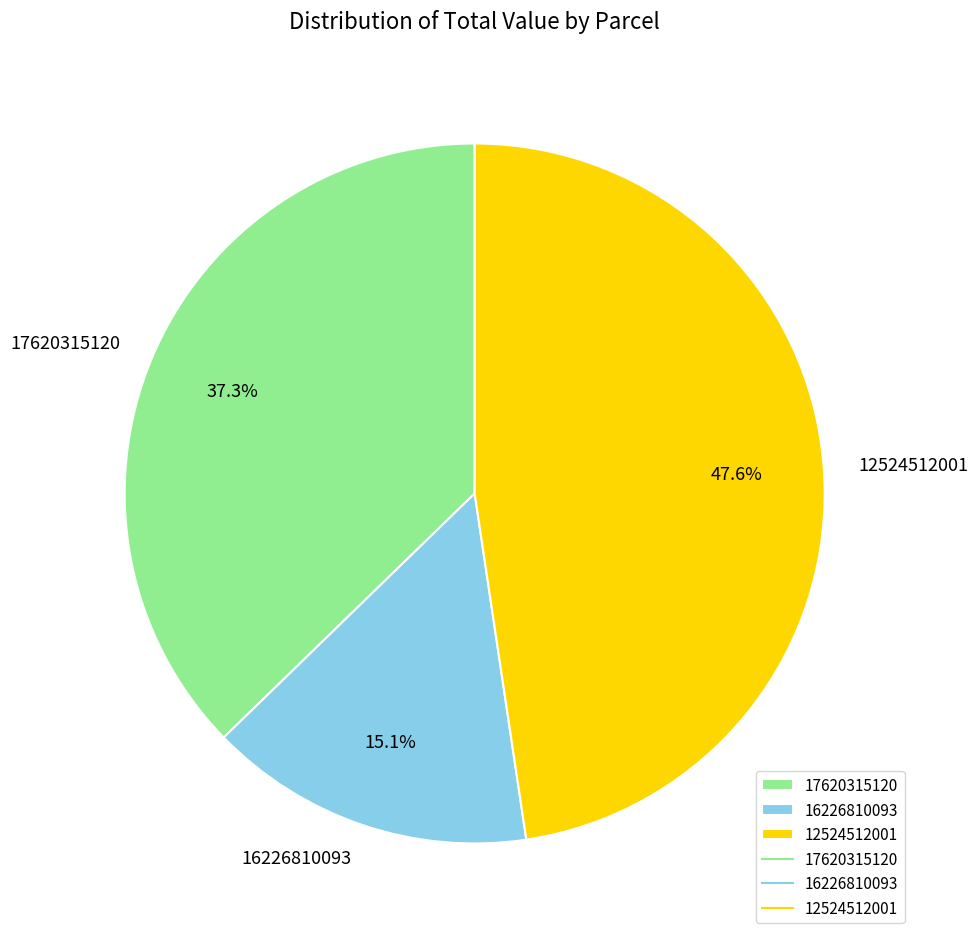

Combined, what portion of the pie is 17620315120 and 16226810093?

52.4%